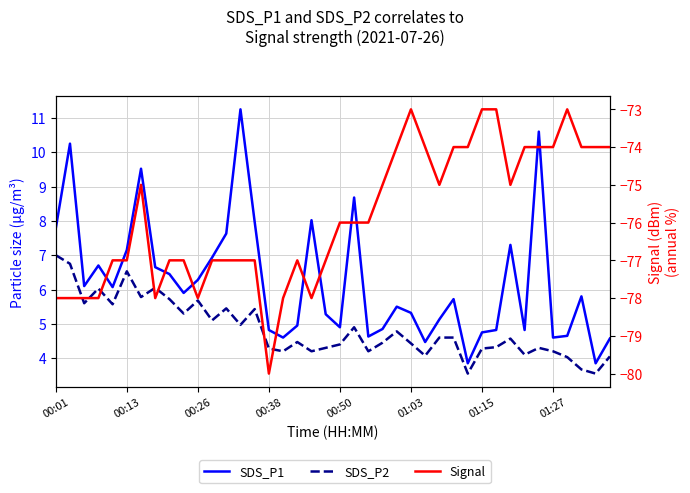

Reading left to right, what are all the values shown in this chart?

SDS_P1: 7.8	10.2	6.1	6.7	6.1	7.2	9.5	6.7	6.5	5.9	6.3	6.9	7.6	11.2	8.0	4.8	4.6	5.0	8.0	5.3	4.9	8.7	4.6	4.8	5.5	5.3	4.5	5.1	5.7	3.9	4.8	4.8	7.3	4.8	10.6	4.6	4.7	5.8	3.9	4.6
SDS_P2: 7.0	6.8	5.6	6.0	5.6	6.5	5.8	6.0	5.7	5.3	5.7	5.1	5.5	5.0	5.4	4.3	4.2	4.5	4.2	4.3	4.4	4.9	4.2	4.5	4.8	4.4	4.1	4.6	4.6	3.5	4.3	4.3	4.6	4.1	4.3	4.2	4.0	3.7	3.5	4.0
Signal: -78.0	-78.0	-78.0	-78.0	-77.0	-77.0	-75.0	-78.0	-77.0	-77.0	-78.0	-77.0	-77.0	-77.0	-77.0	-80.0	-78.0	-77.0	-78.0	-77.0	-76.0	-76.0	-76.0	-75.0	-74.0	-73.0	-74.0	-75.0	-74.0	-74.0	-73.0	-73.0	-75.0	-74.0	-74.0	-74.0	-73.0	-74.0	-74.0	-74.0